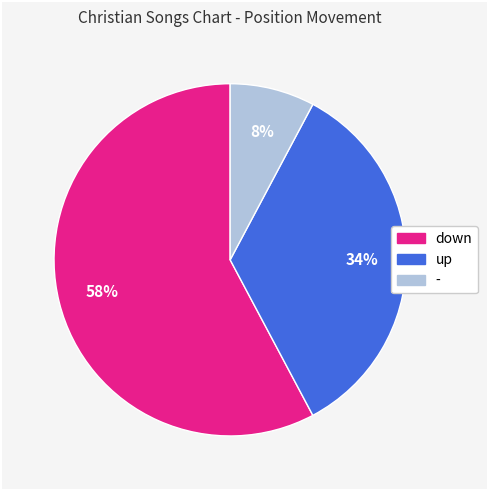

Rank the categories by value from highest to lowest.

down, up, -